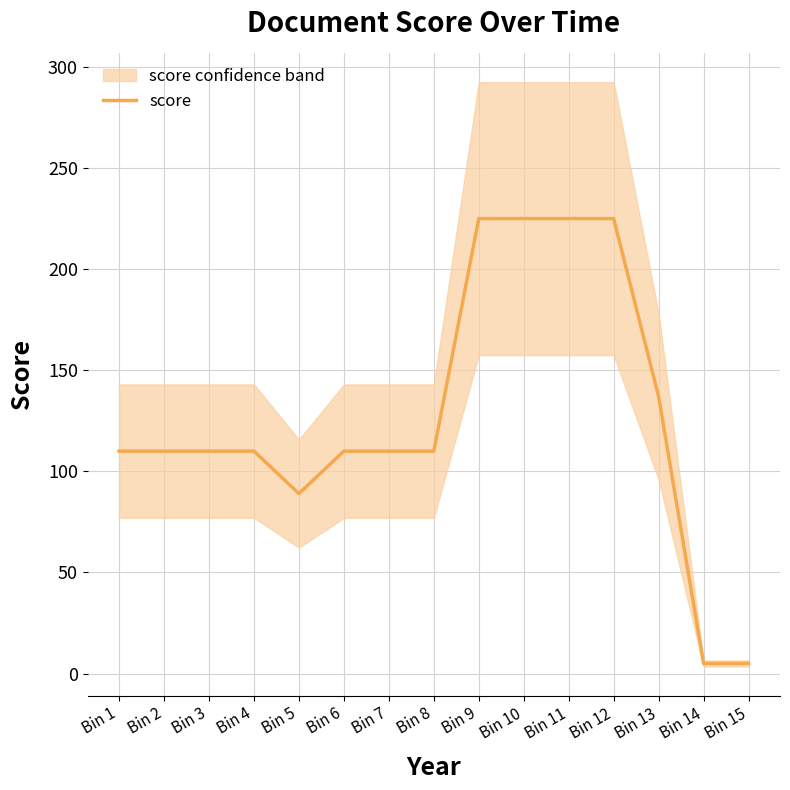

Which category has the highest value across all series?

Bin 9